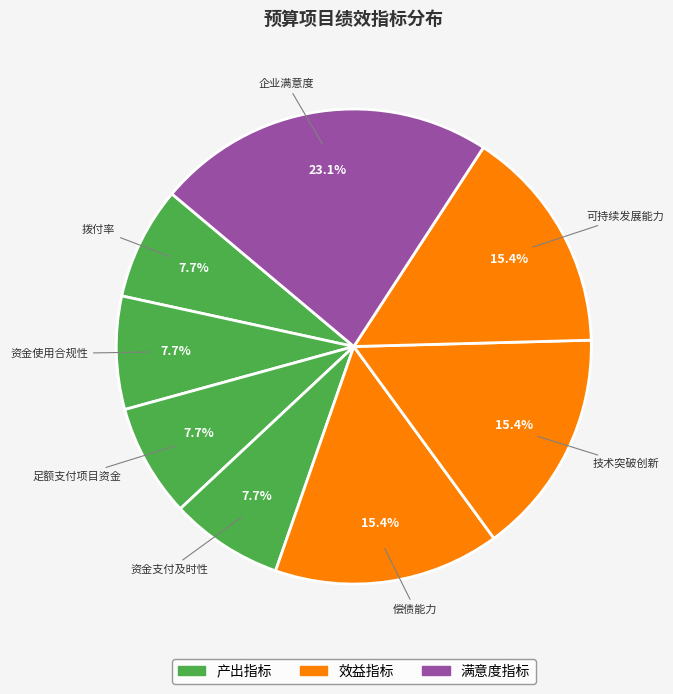

How many slices are in this pie chart?

8